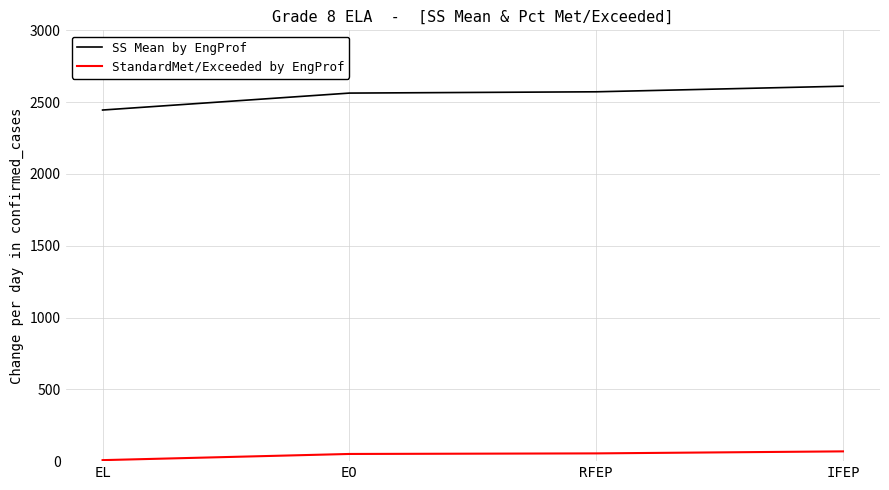

What is the average value of the StandardMet/Exceeded by EngProf series?

45